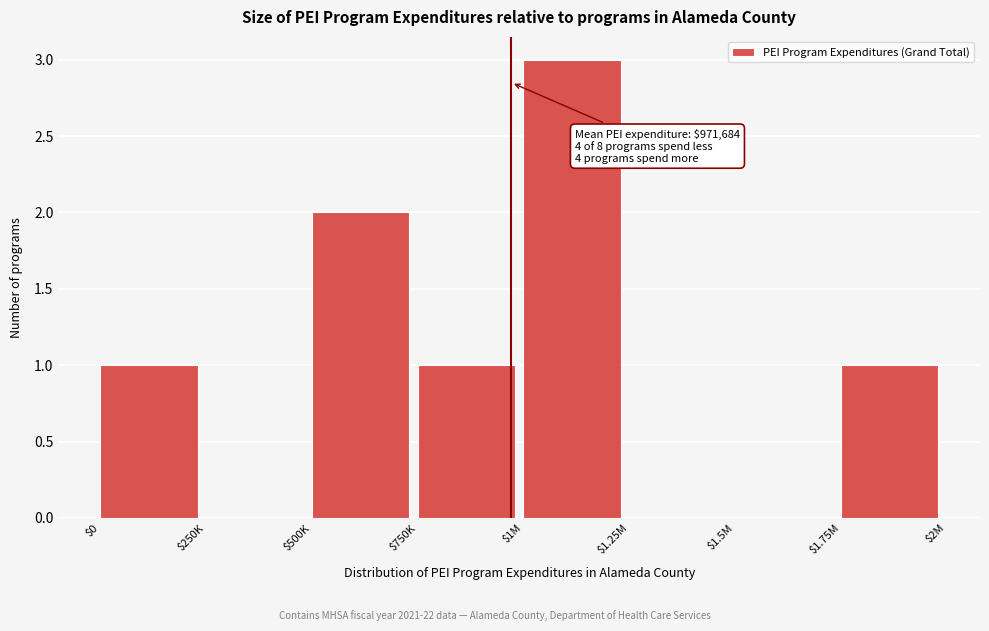

What is the greatest value displayed?

3